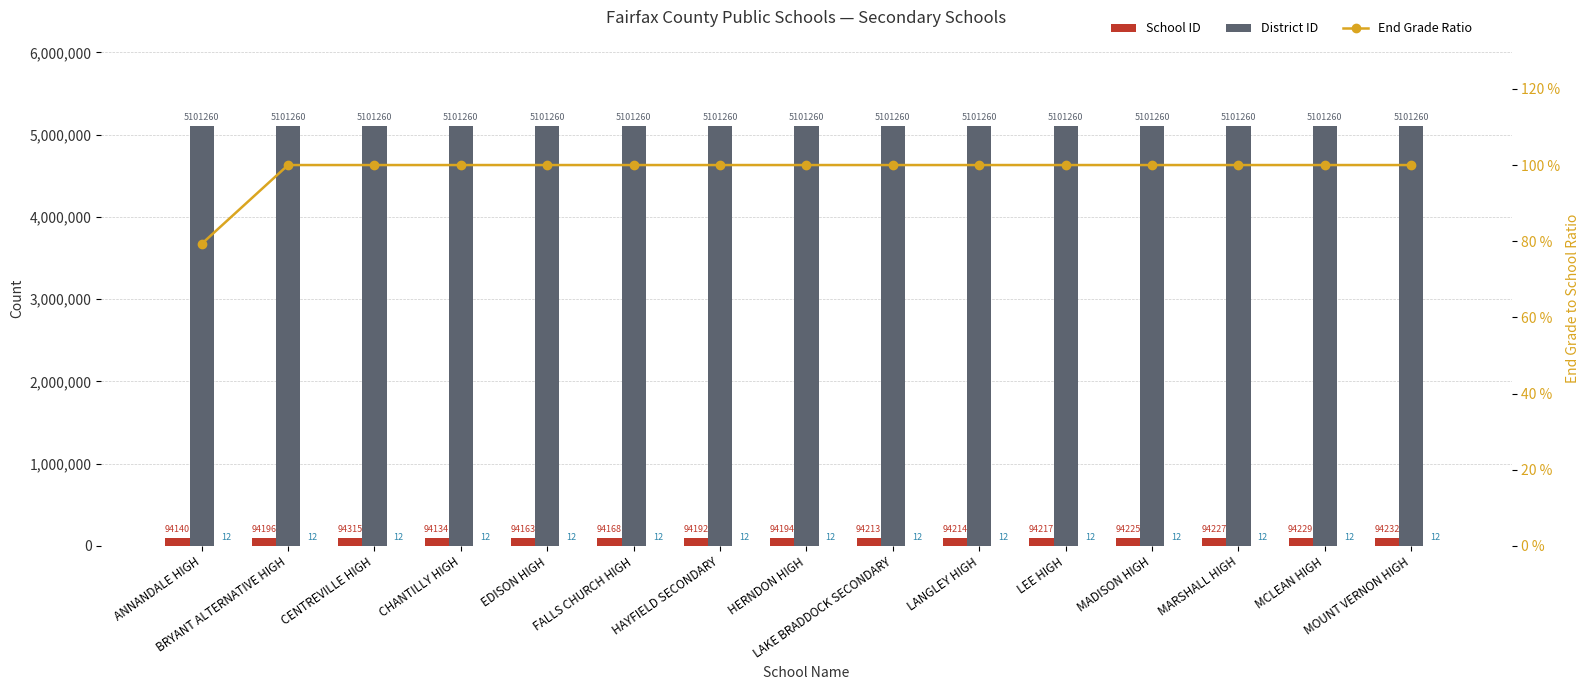

Where is End Grade nearest to the value 12?

ANNANDALE HIGH